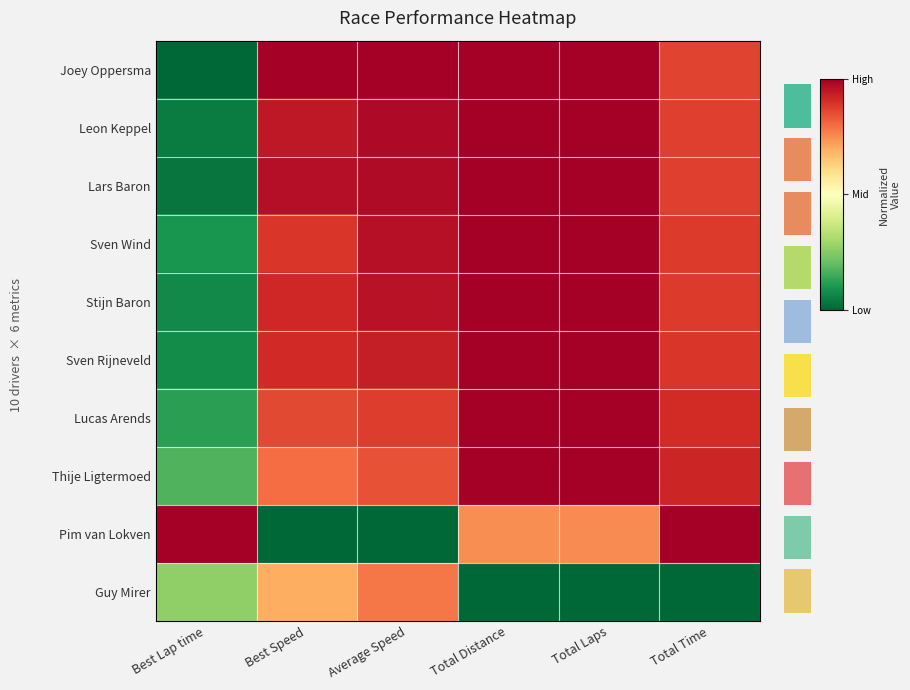

Rank the categories by Lars Baron value from highest to lowest.

Total Distance, Total Laps, Average Speed, Best Speed, Total Time, Best Lap time